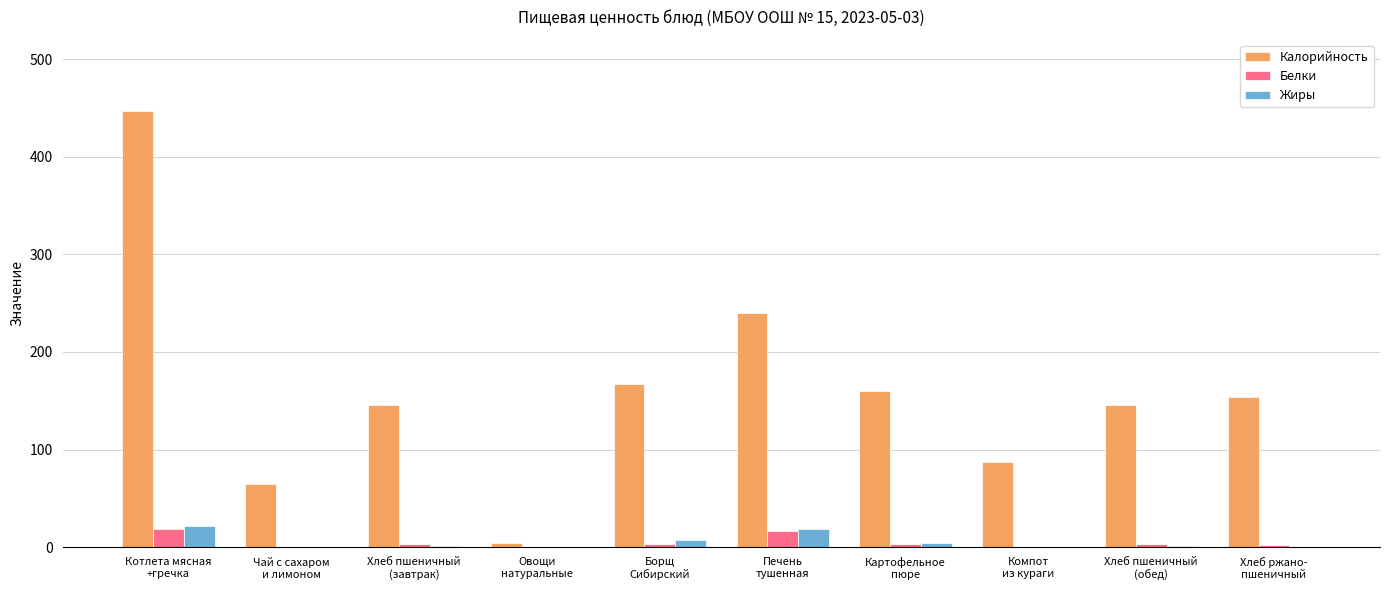

What is the difference between the Жиры values at Котлета мясная
+гречка and Борщ
Сибирский?

14.4